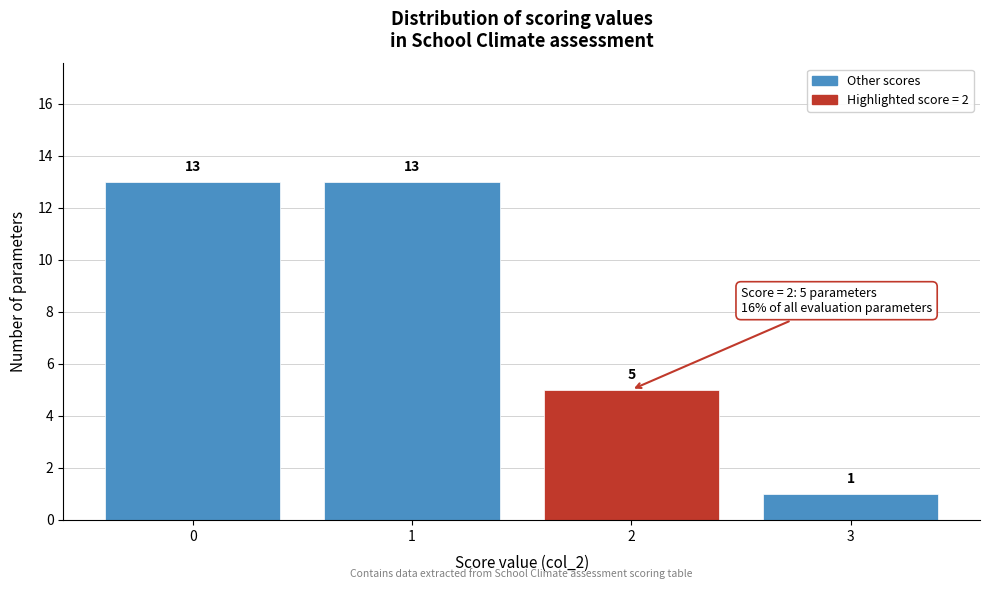

Reading left to right, transcribe all the data shown in this chart.

0=13	1=13	2=5	3=1